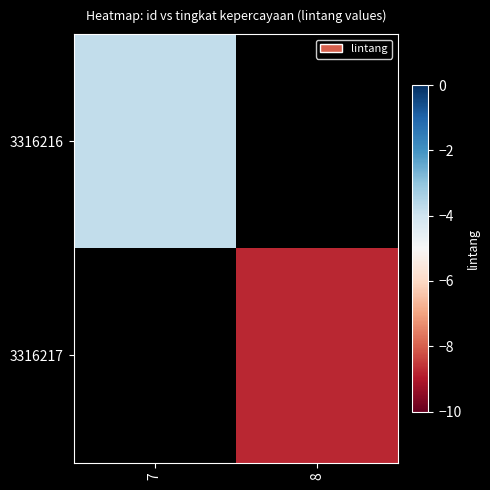

The value of 3316216 at 7 is -6.4. True or false?

False